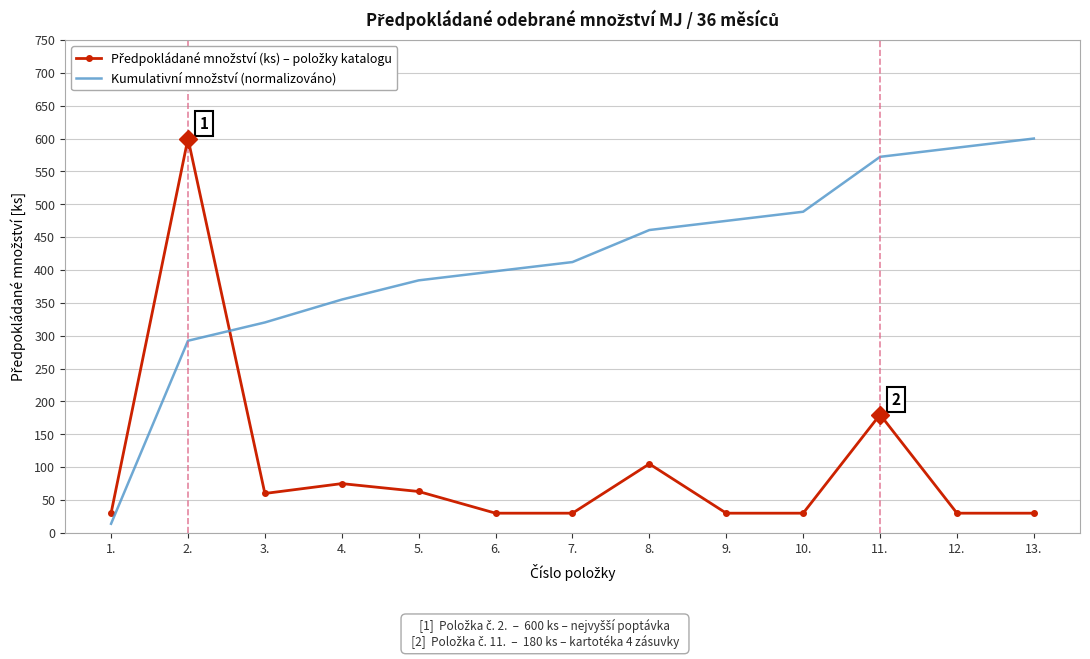

What is the spread (max minus min) of values at 13.?

570.0